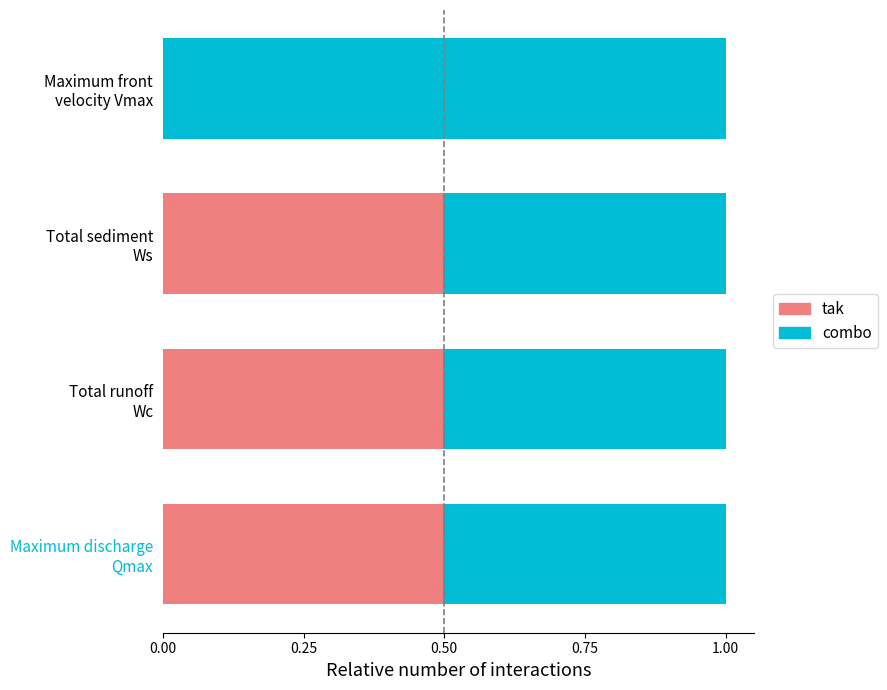

What is the sum of all tak values?

1.5